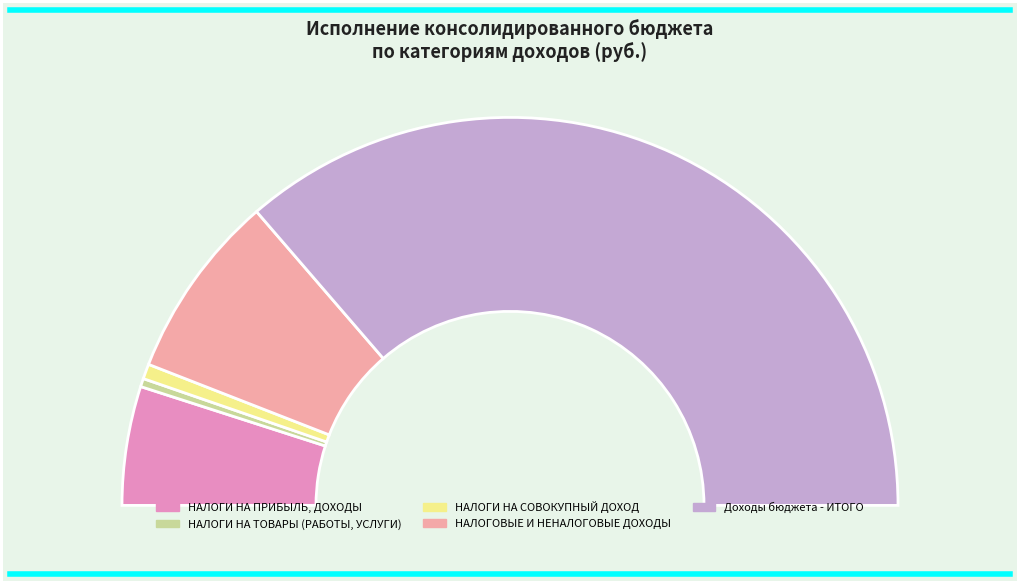

True or false: НАЛОГИ НА СОВОКУПНЫЙ ДОХОД accounts for 1% of the total.

True